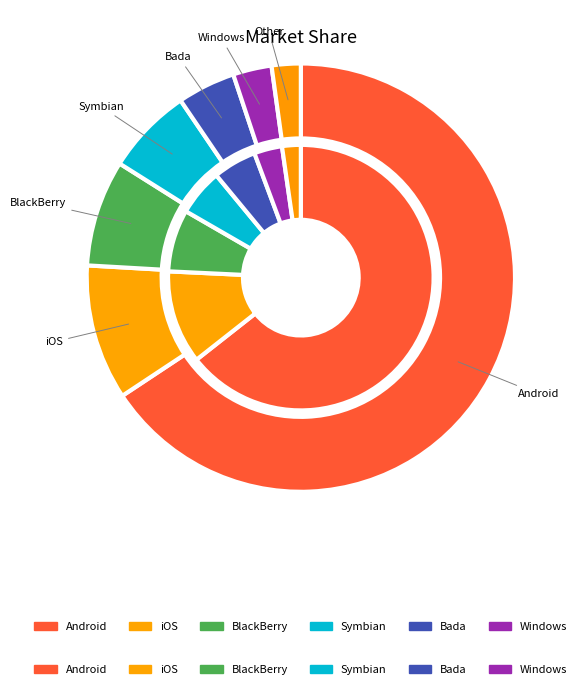

Does any single category account for the majority?

Yes